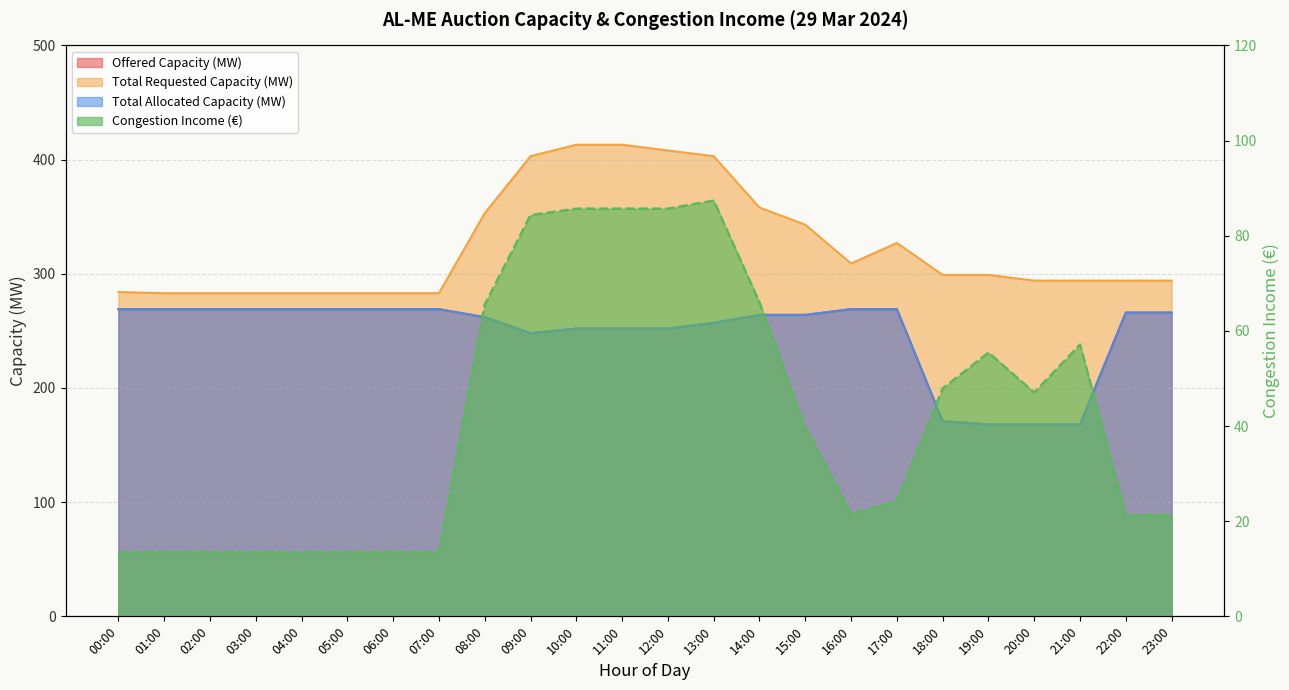

List the labels in order of Congestion Income (EU) value, largest first.

13:00, 10:00, 11:00, 12:00, 09:00, 14:00, 08:00, 21:00, 19:00, 18:00, 20:00, 15:00, 17:00, 16:00, 22:00, 23:00, 00:00, 01:00, 02:00, 03:00, 04:00, 05:00, 06:00, 07:00